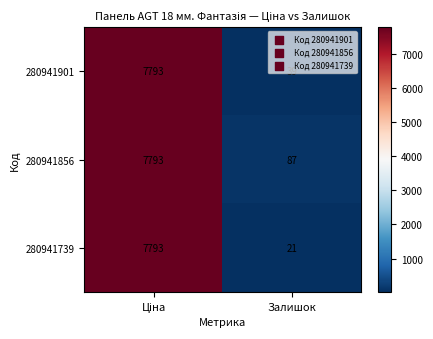

Rank the series by their average value, from highest to lowest.

280941856, 280941901, 280941739